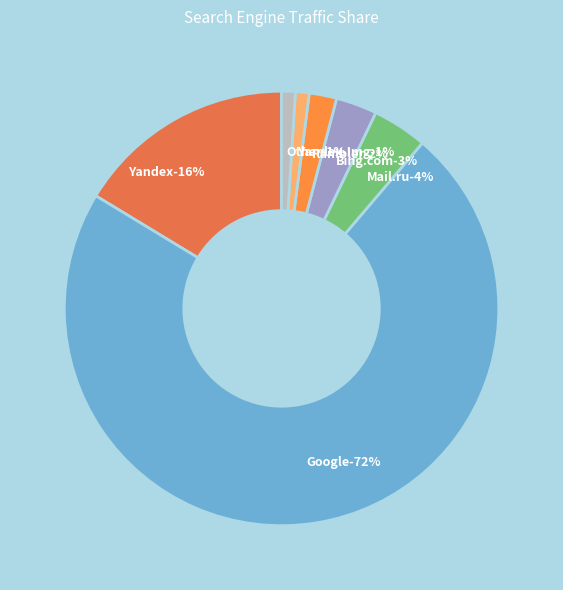

How much of the chart is everything except Bing.com?

96.4%